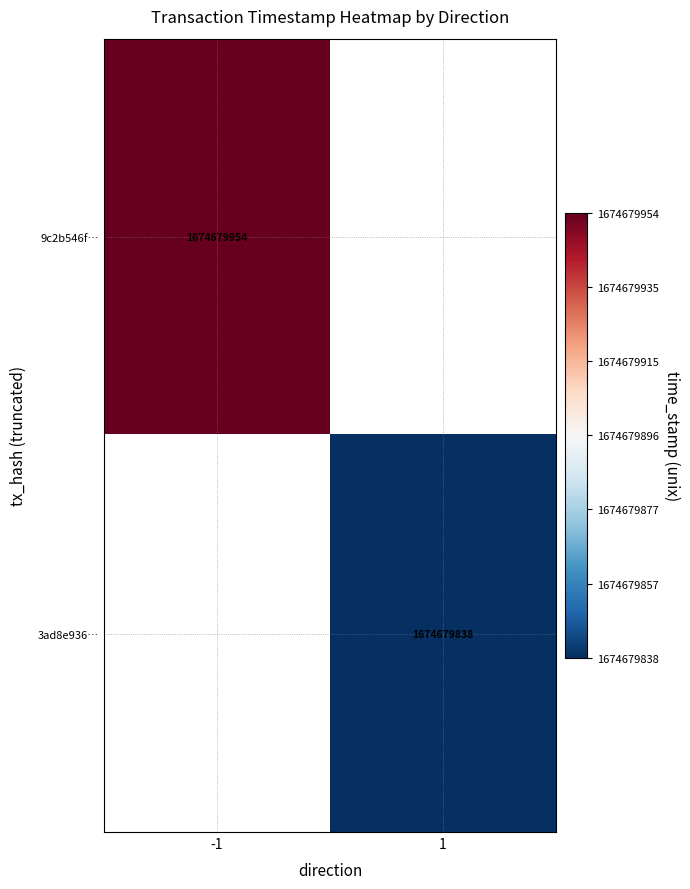

Which series has the largest range (max minus min)?

9c2b546f0762e71dd10d0179a9ebb0f6bb905df